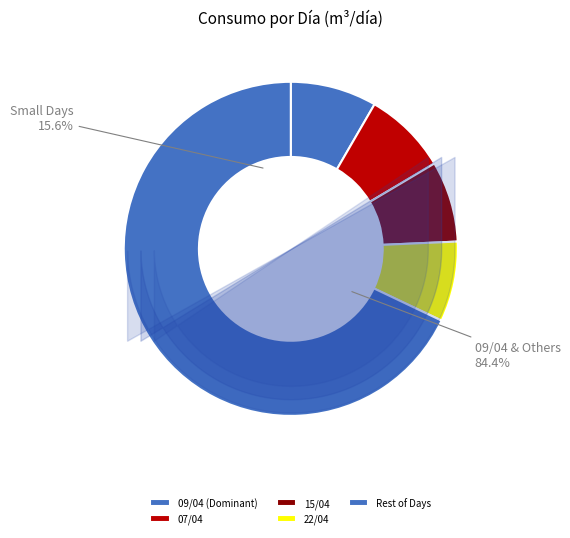

True or false: 09/04 accounts for 8% of the total.

True